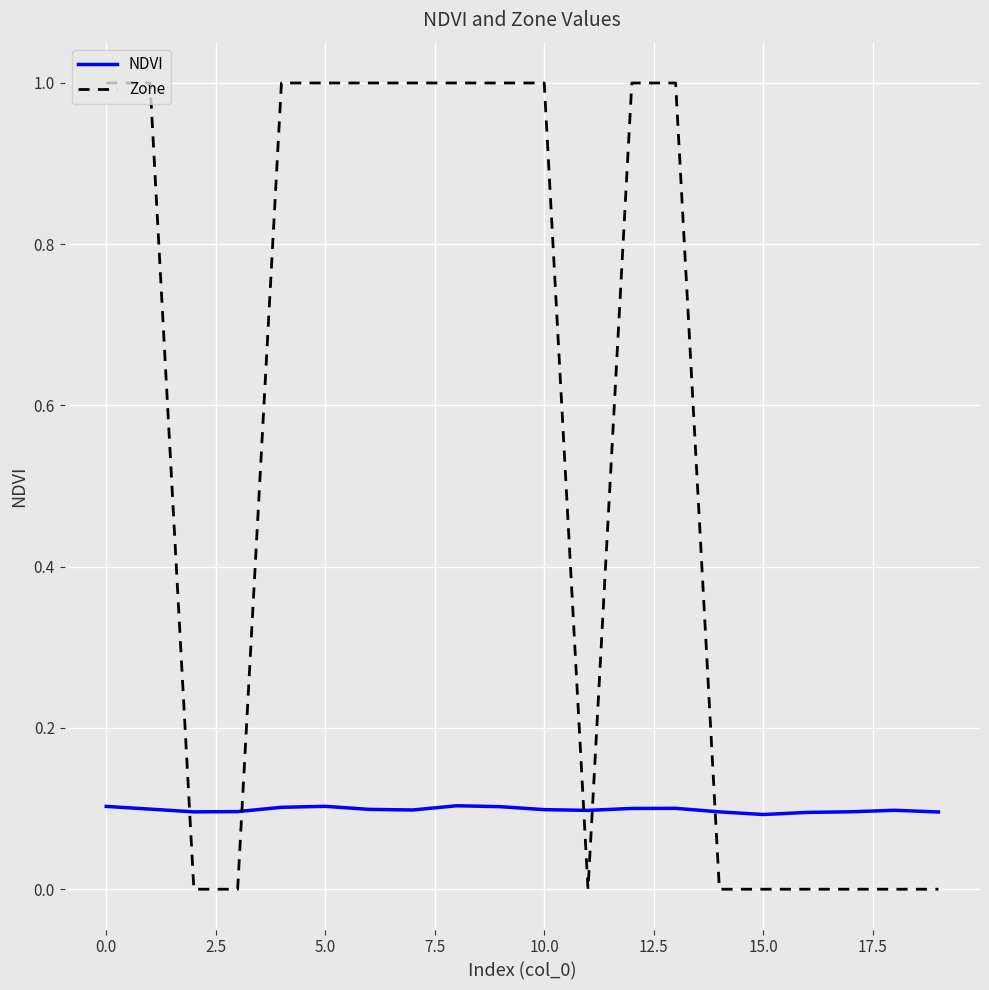

Rank the series by their average value, from lowest to highest.

NDVI, Zone